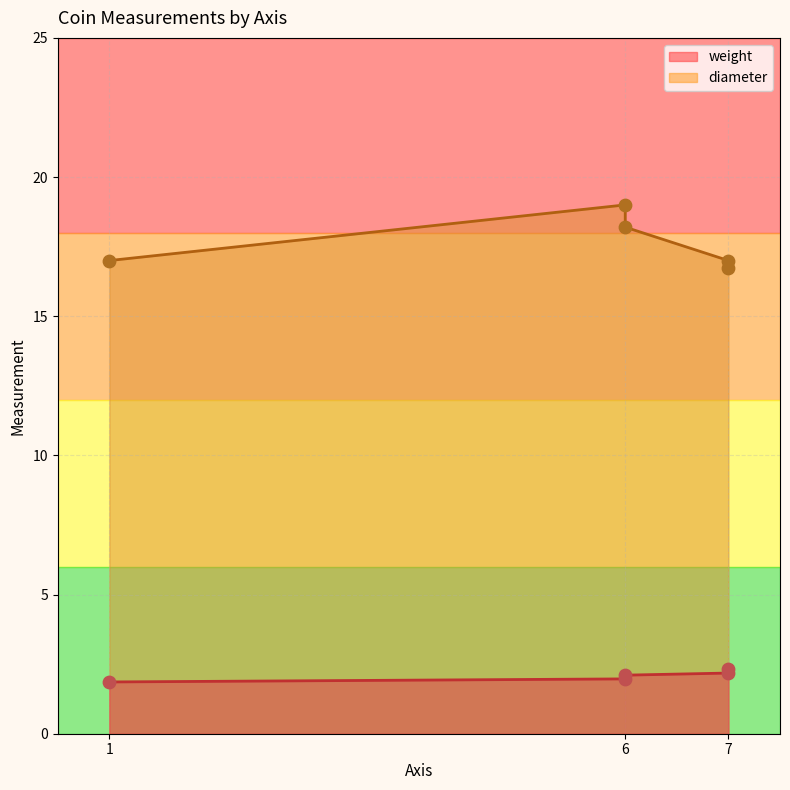

What are all the series names shown in the legend?

weight, diameter